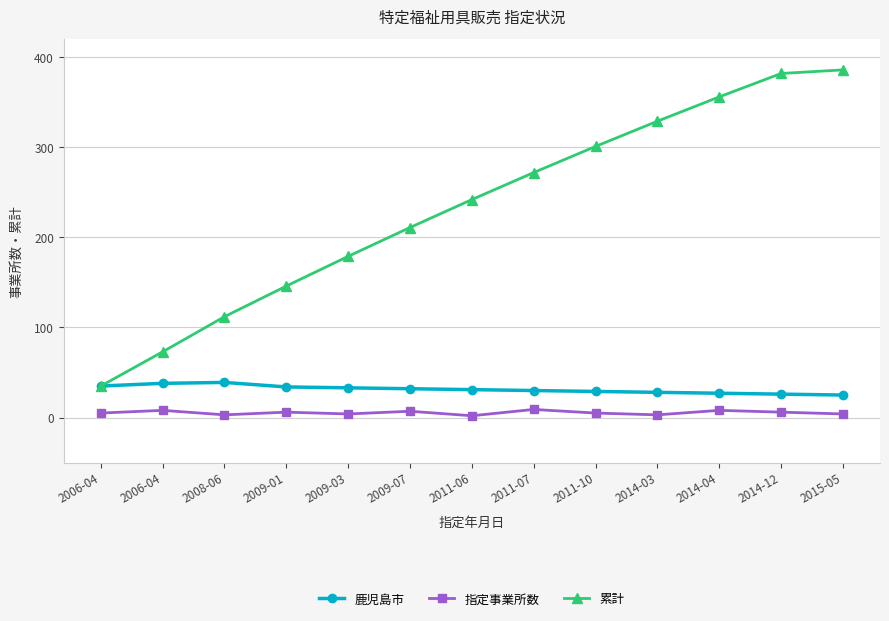

How many lines are shown in the chart?

3